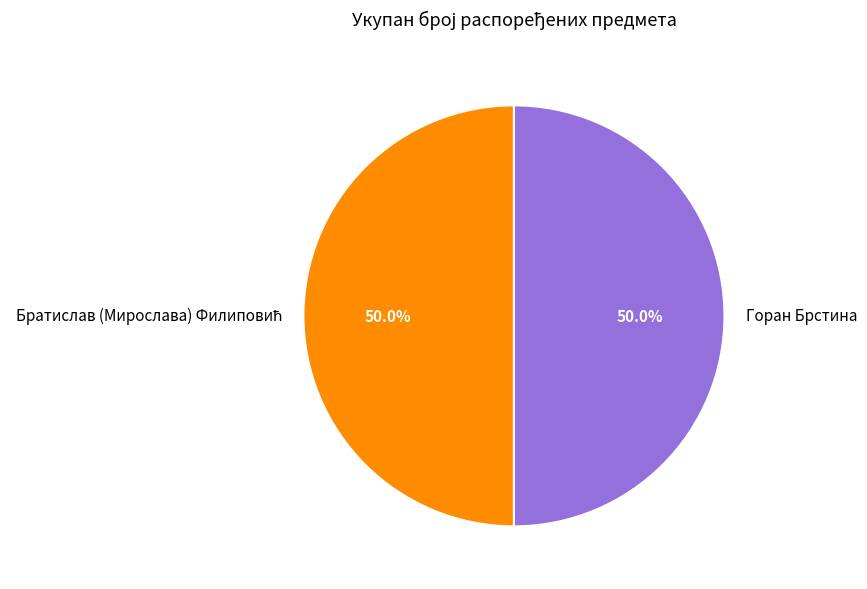

How many segments does this pie chart have?

2